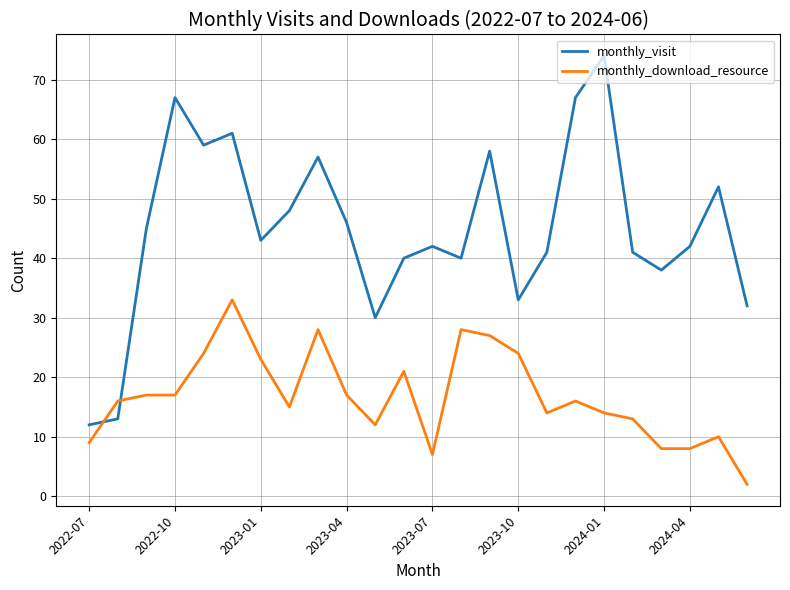

True or false: monthly_download_resource has more than 2 points higher than both neighbors.

True